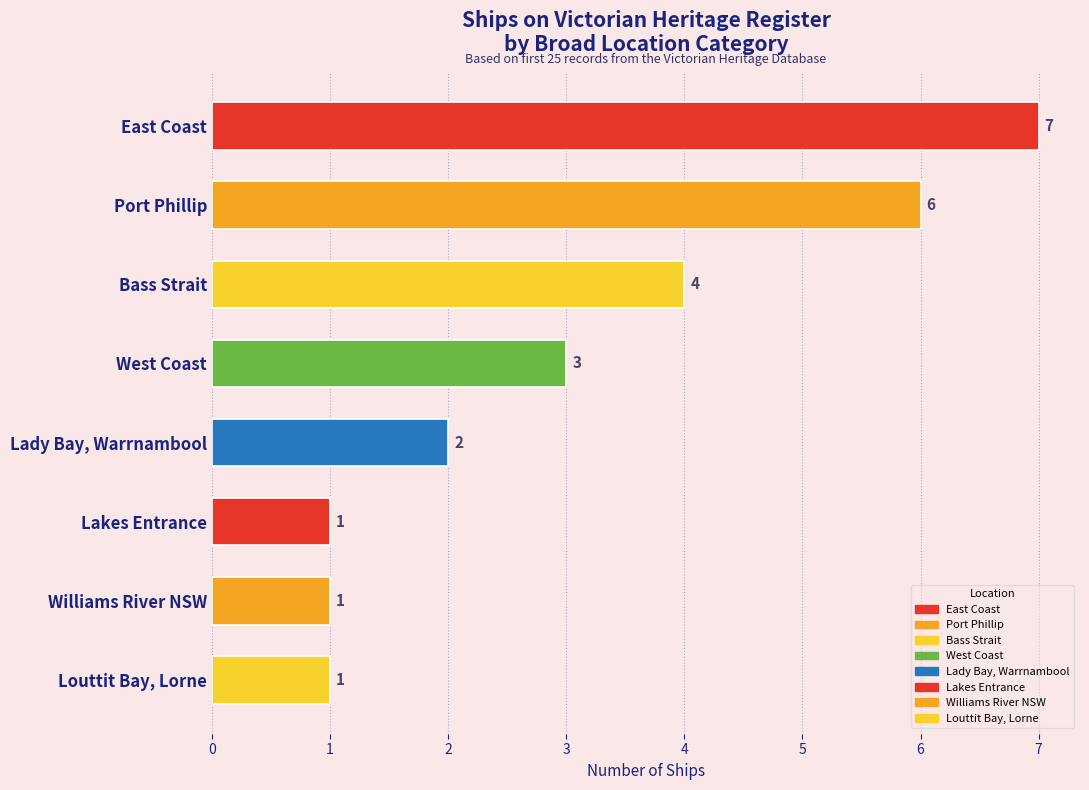

True or false: the data shows 1 at Williams River NSW.

True